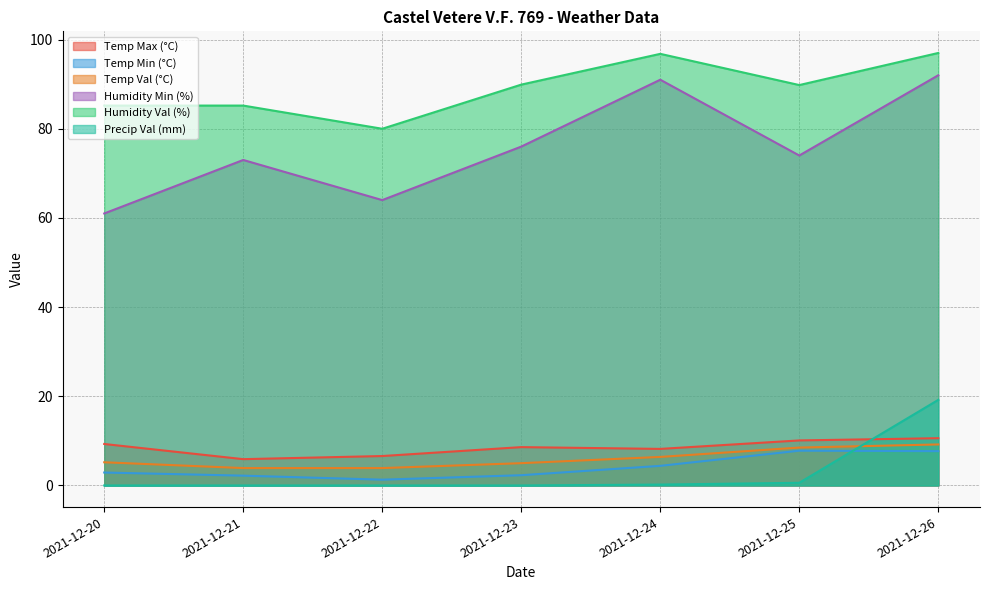

True or false: Humidity Min (%) and Precip Val (mm) cross at least once.

False